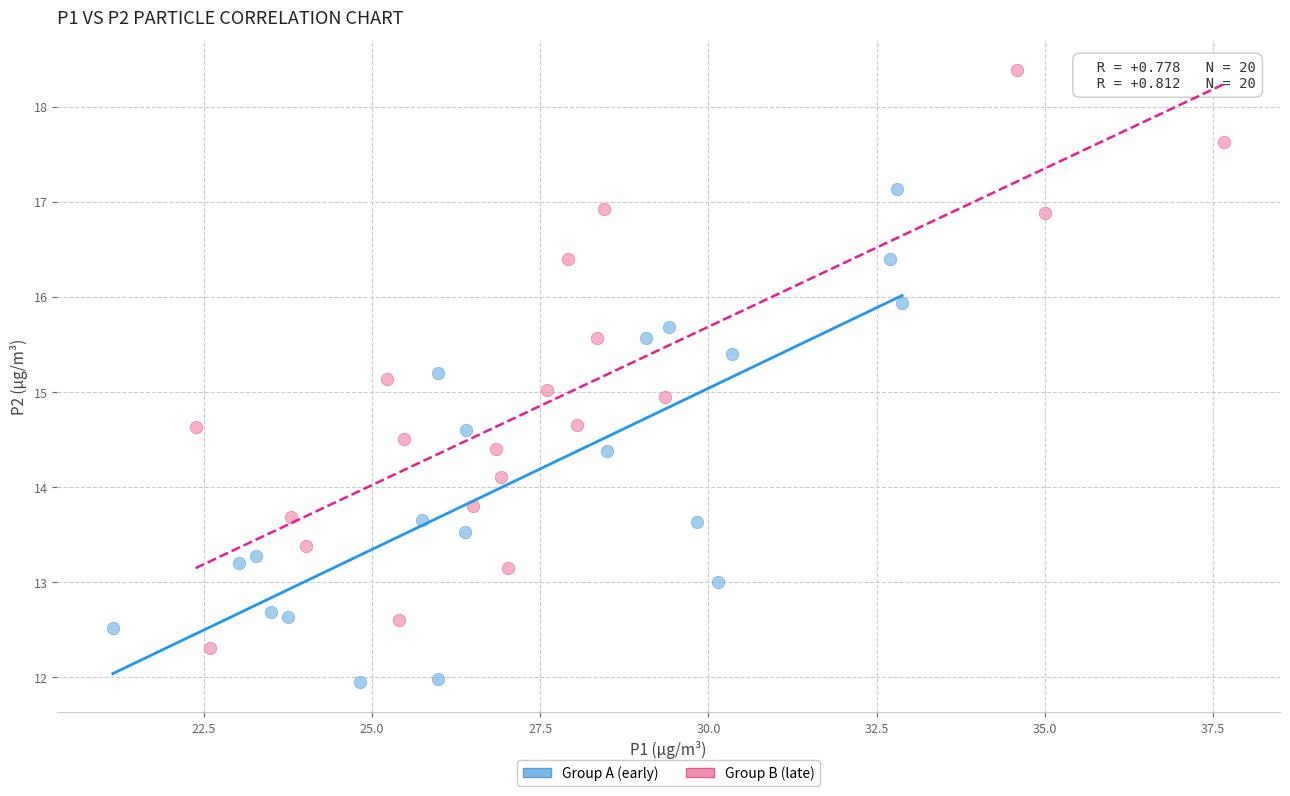

Which series contains the highest Y value?

Group B (late)